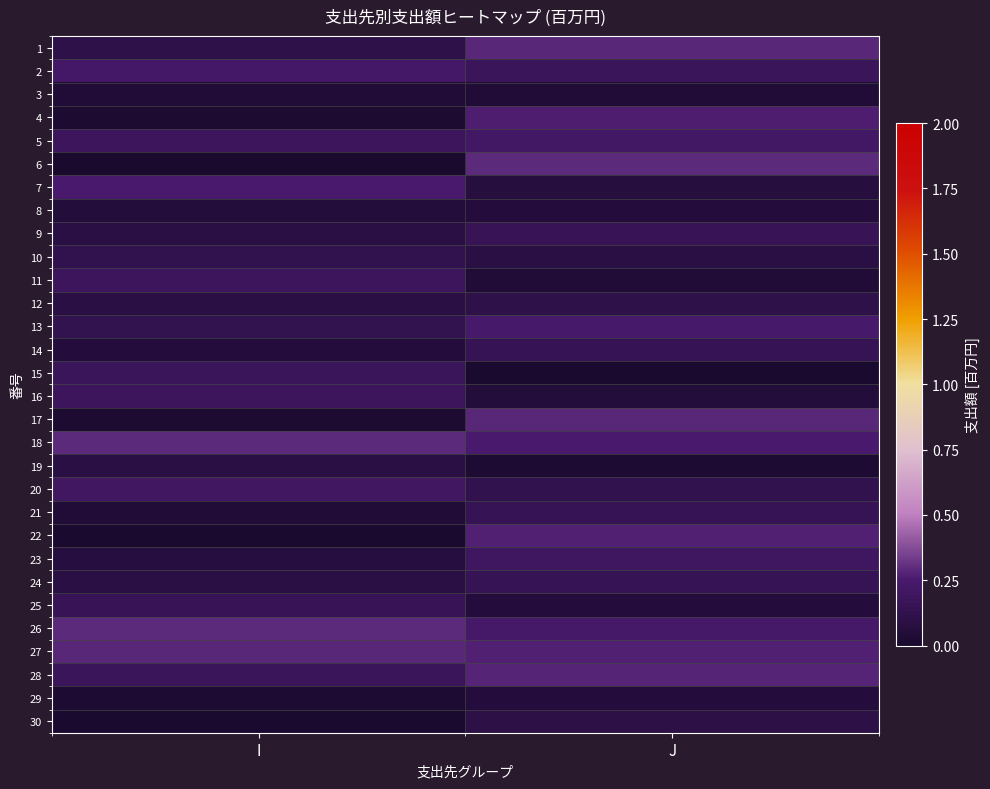

At J, list the series in order from largest to smallest.

6, 1, 17, 28, 22, 27, 4, 18, 13, 26, 5, 23, 2, 9, 24, 14, 21, 20, 12, 30, 10, 7, 29, 25, 8, 16, 3, 11, 19, 15